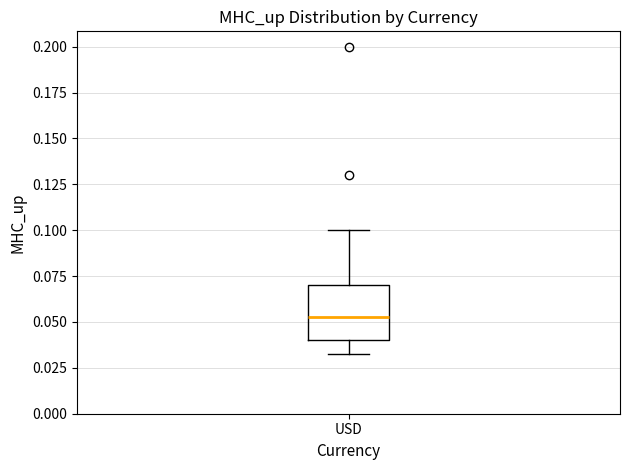

Read this box plot against the y-axis: the position of the median line, the range covered by the box, and the ends of both whiskers. The values are not printed on the chart, so give them approximately, as read against the axis.

median 0.055, box 0.040 to 0.070, whiskers 0.035 to 0.100